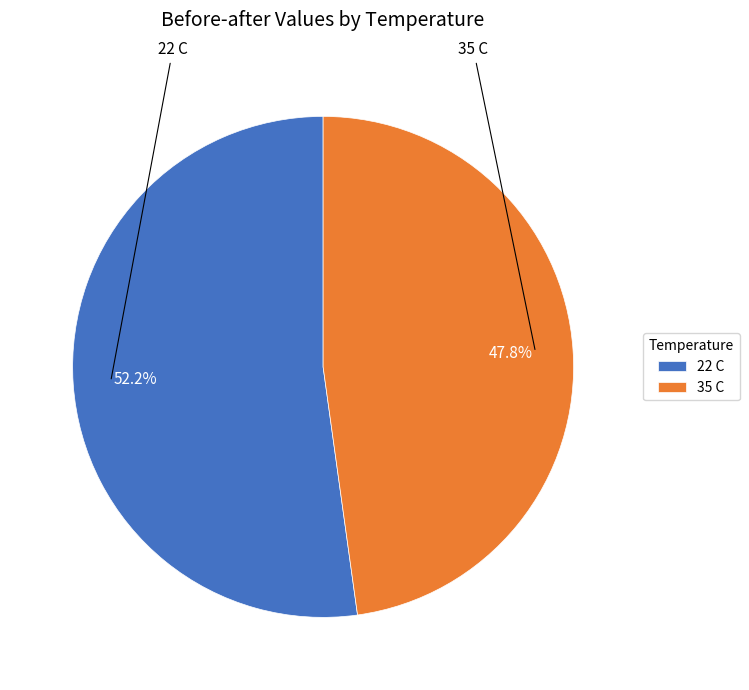

How many segments does this pie chart have?

2